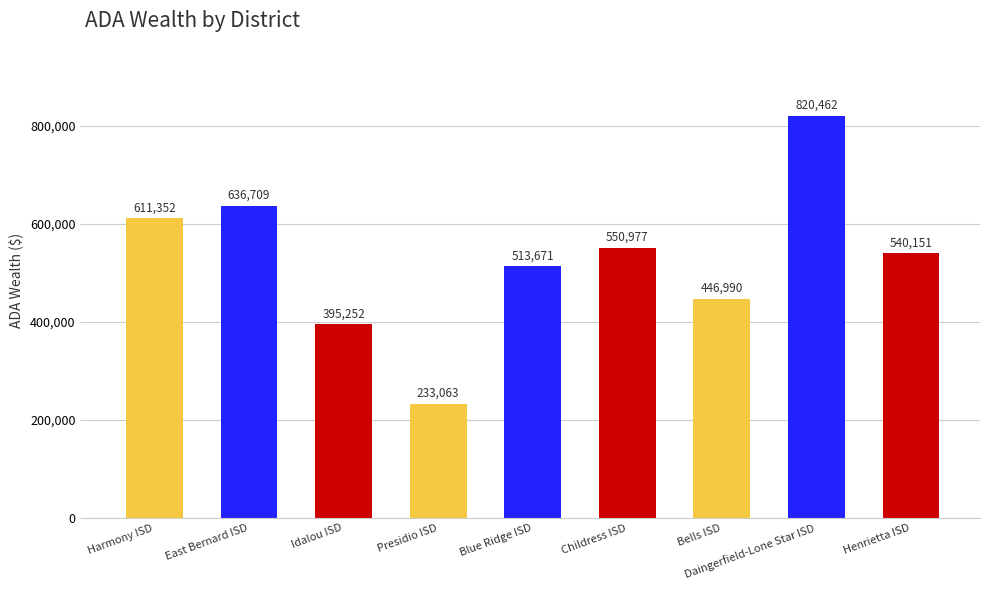

List the labels in order of value, smallest first.

Presidio ISD, Idalou ISD, Bells ISD, Blue Ridge ISD, Henrietta ISD, Childress ISD, Harmony ISD, East Bernard ISD, Daingerfield-Lone Star ISD